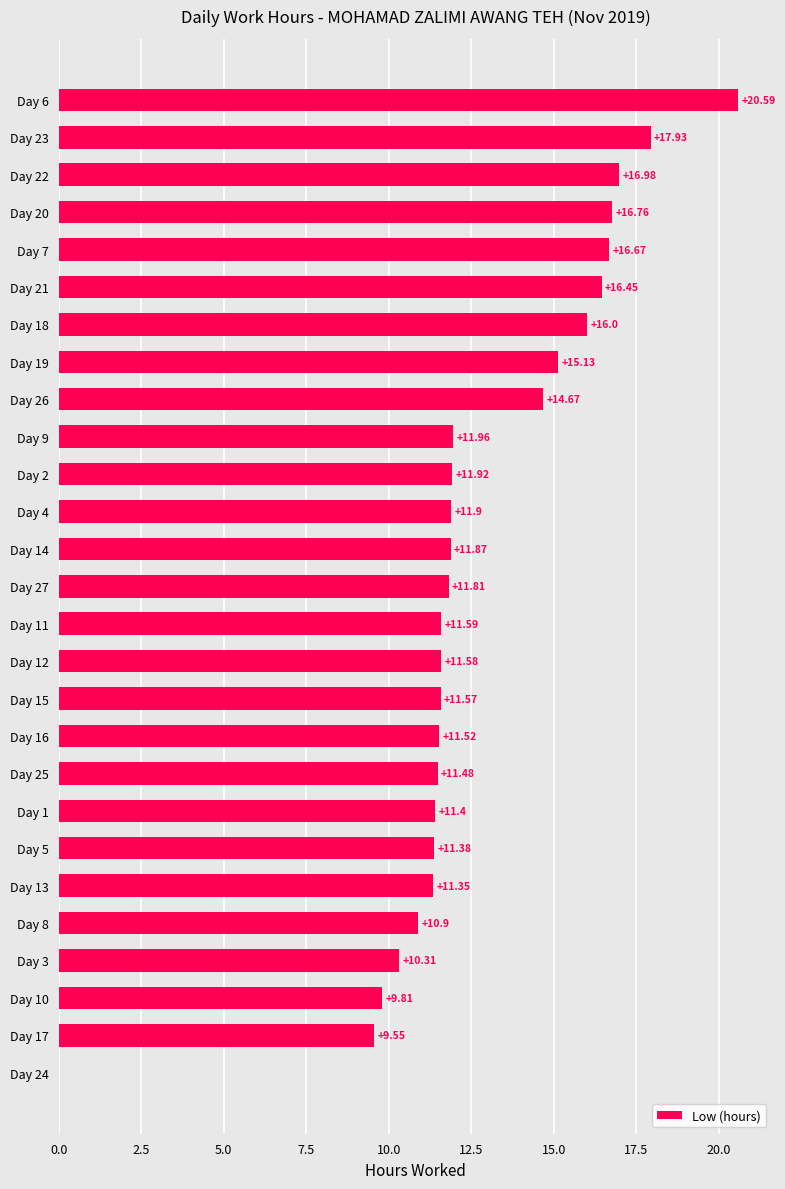

What is the sum of all values?

343.1